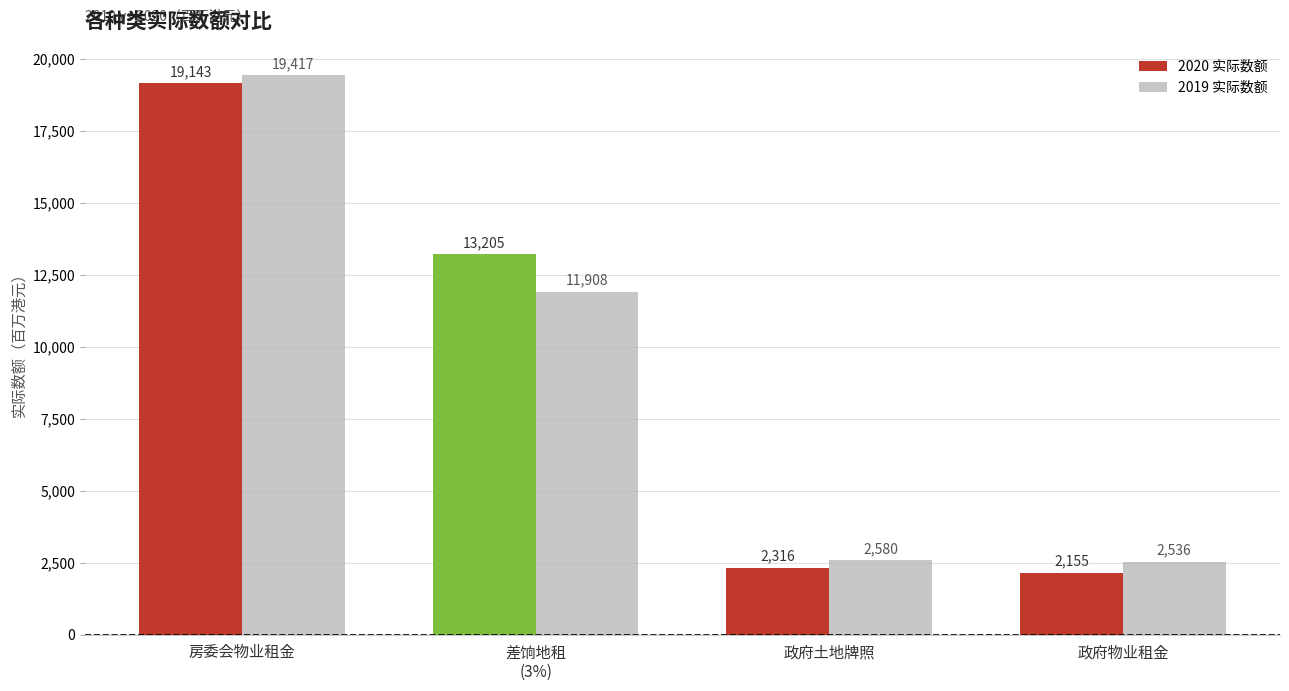

What is the label of the 3rd bar from the right?

差饷地租
(3%)